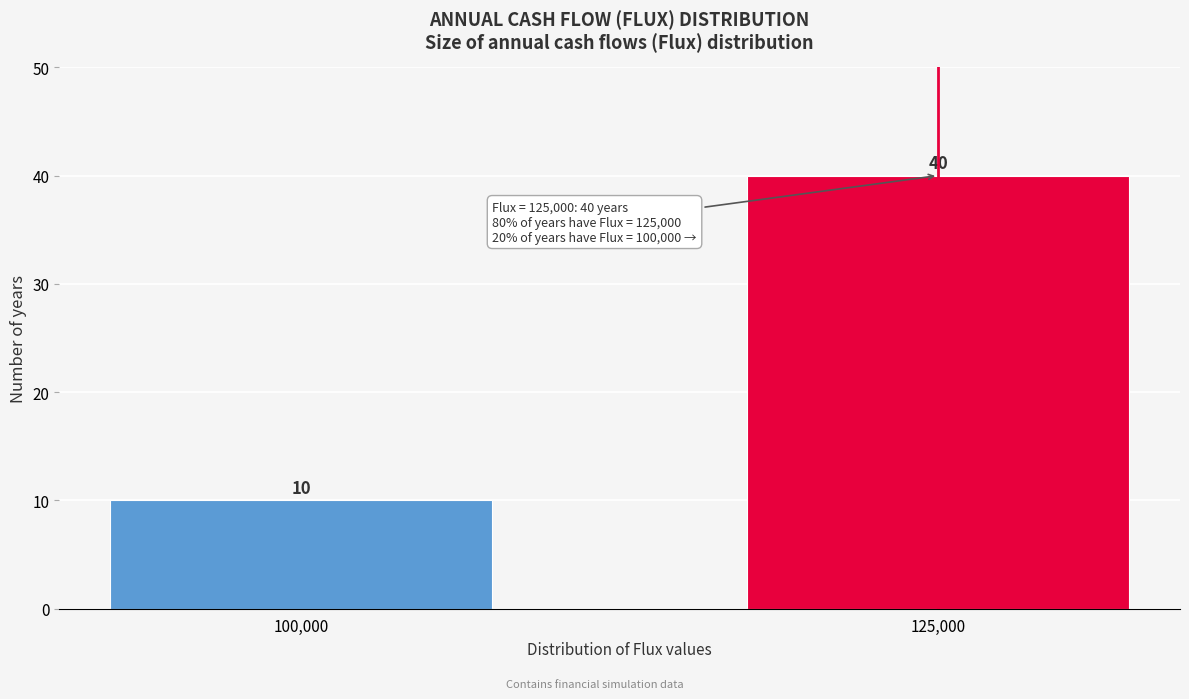

Reading right to left, transcribe all the data shown in this chart.

125,000=40	100,000=10